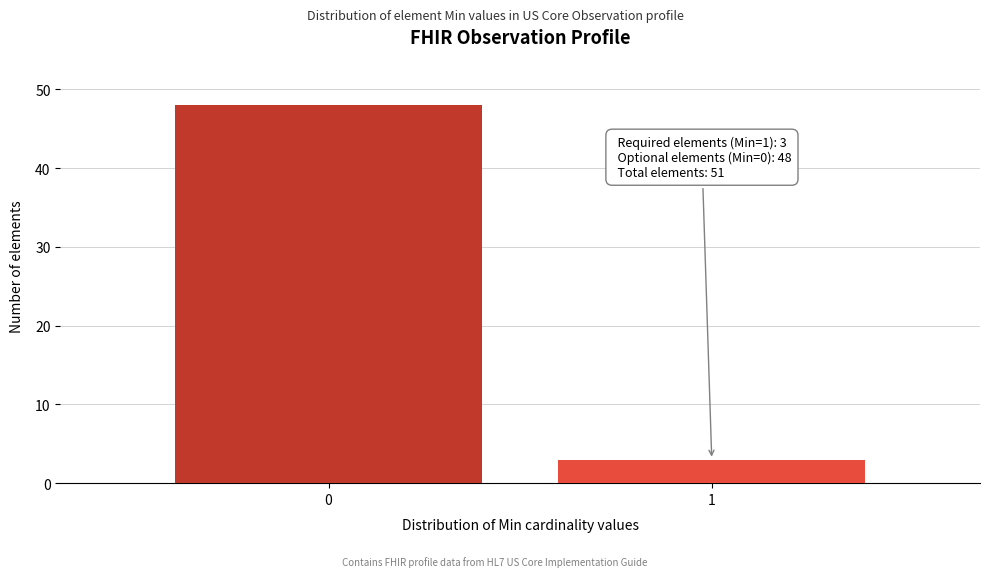

Reading right to left, extract all data points from this chart.

3	48